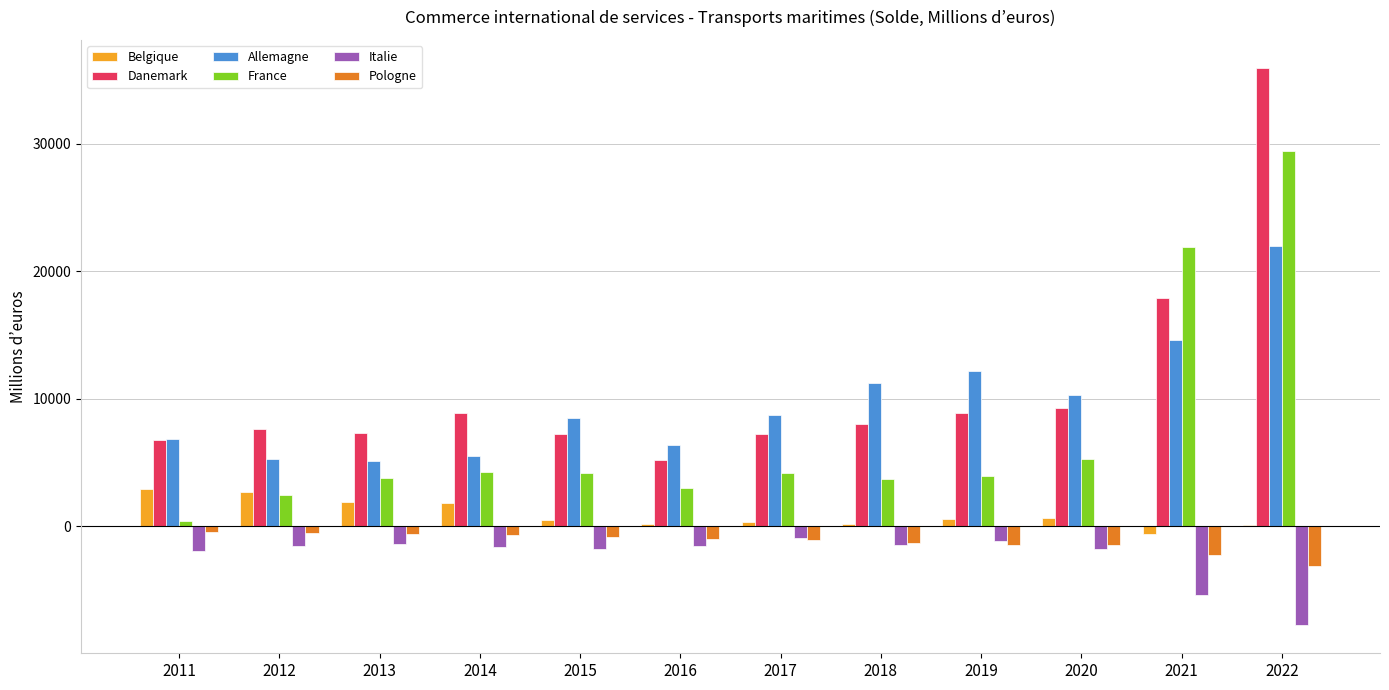

The Danemark series shows 17891.8 at 2021. True or false?

True